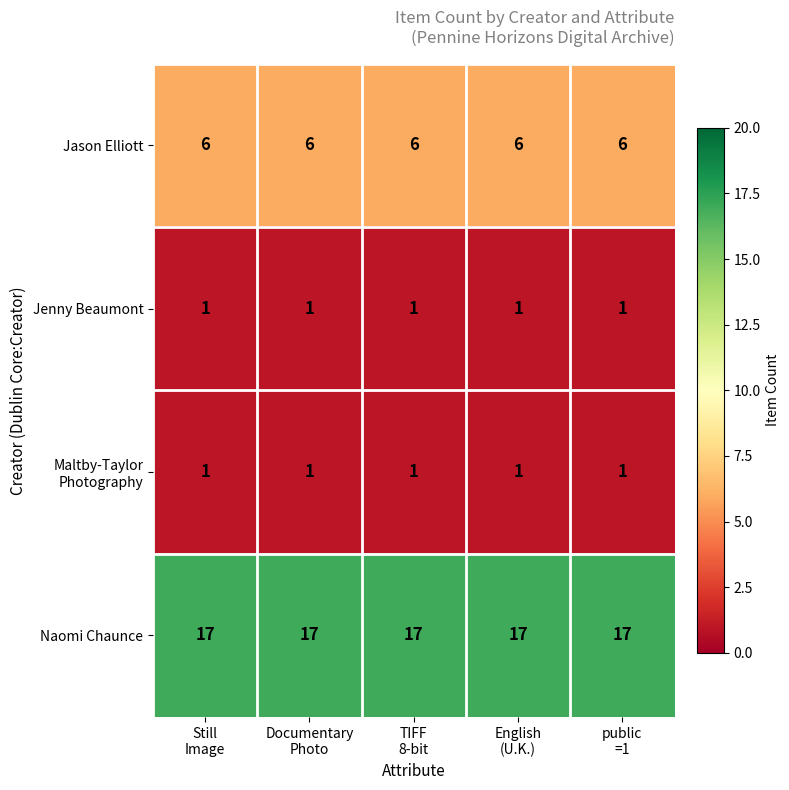

Count the number of categories in the chart.

5